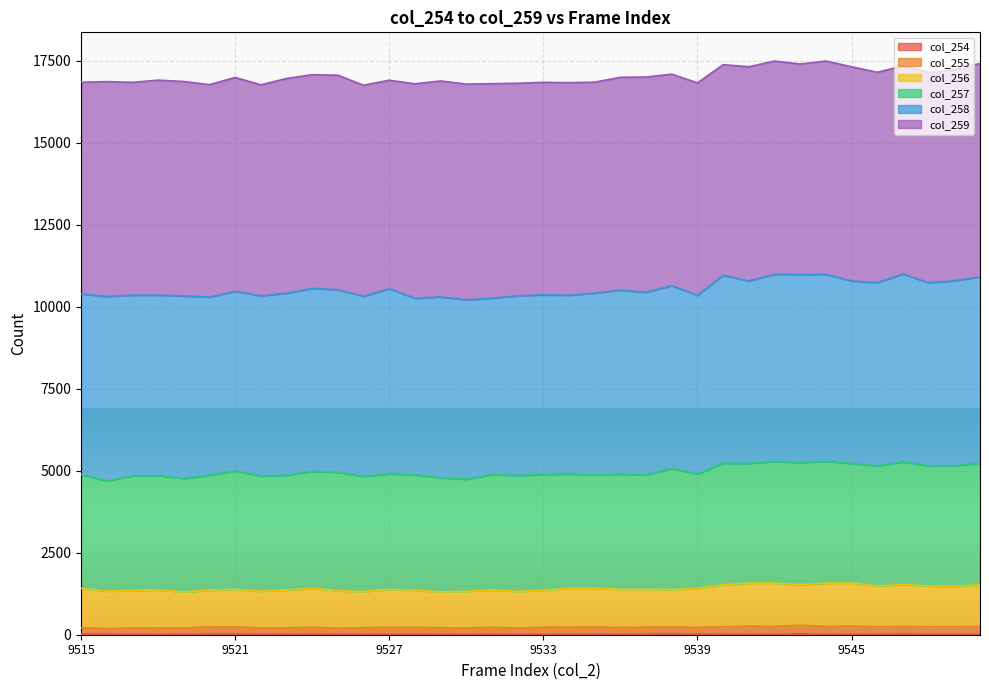

What value does the col_255 series have at 9516?

183